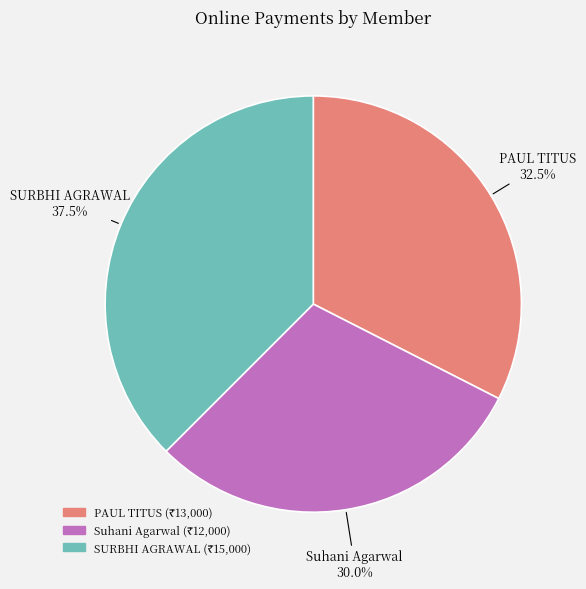

Is it true that SURBHI AGRAWAL is 50% of the pie?

False